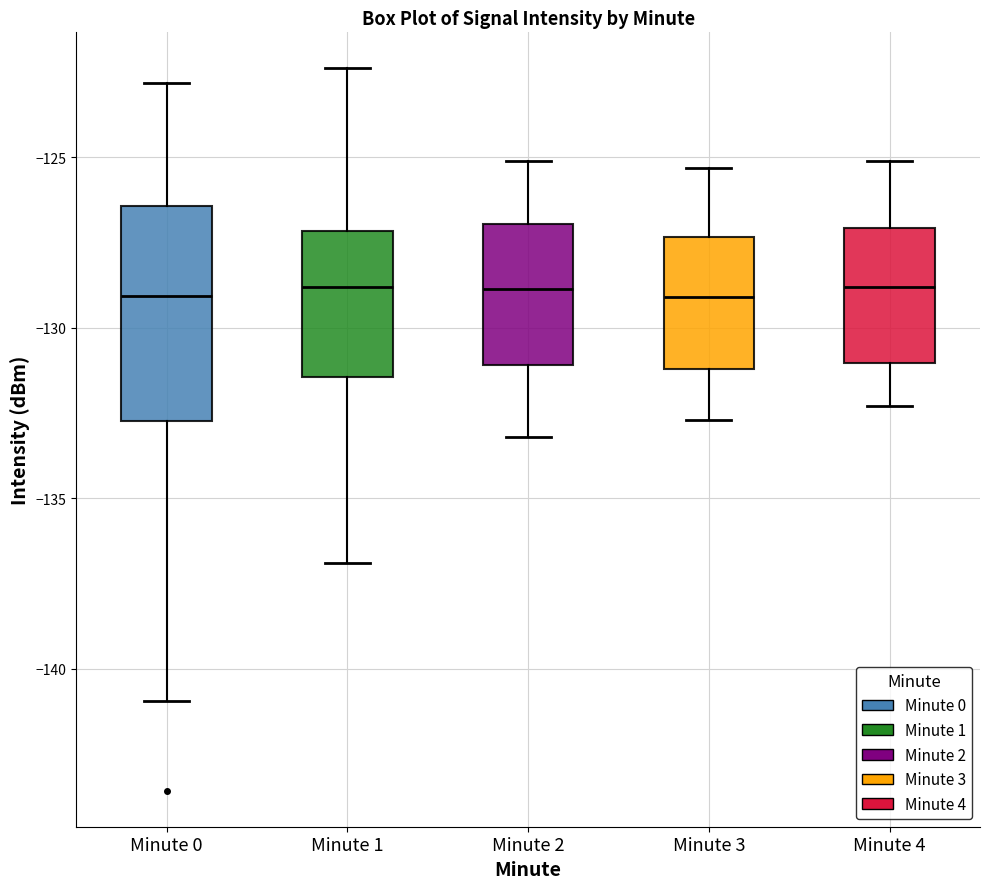

Comparing the boxes themselves (not the whiskers), which one is the tallest?

Minute 0